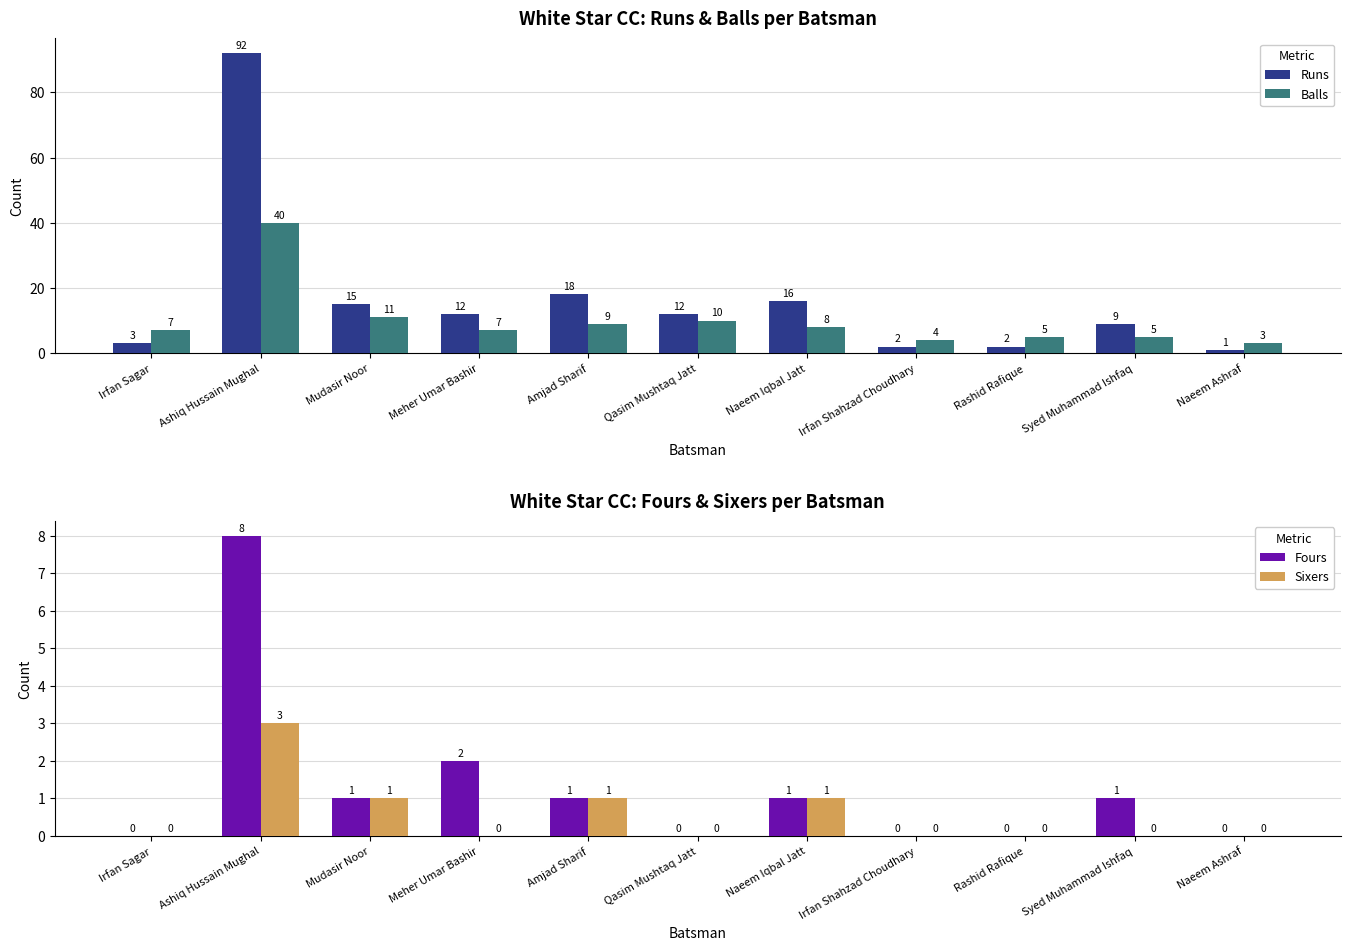

At which category is the sum across all series the highest?

Ashiq Hussain Mughal